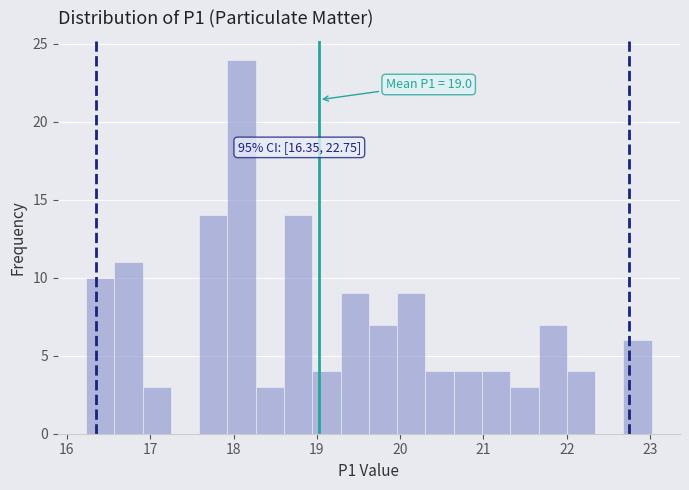

Around what value on the x-axis is the tallest bar? Give the approximate position of its centre, as read against the axis.

18.1